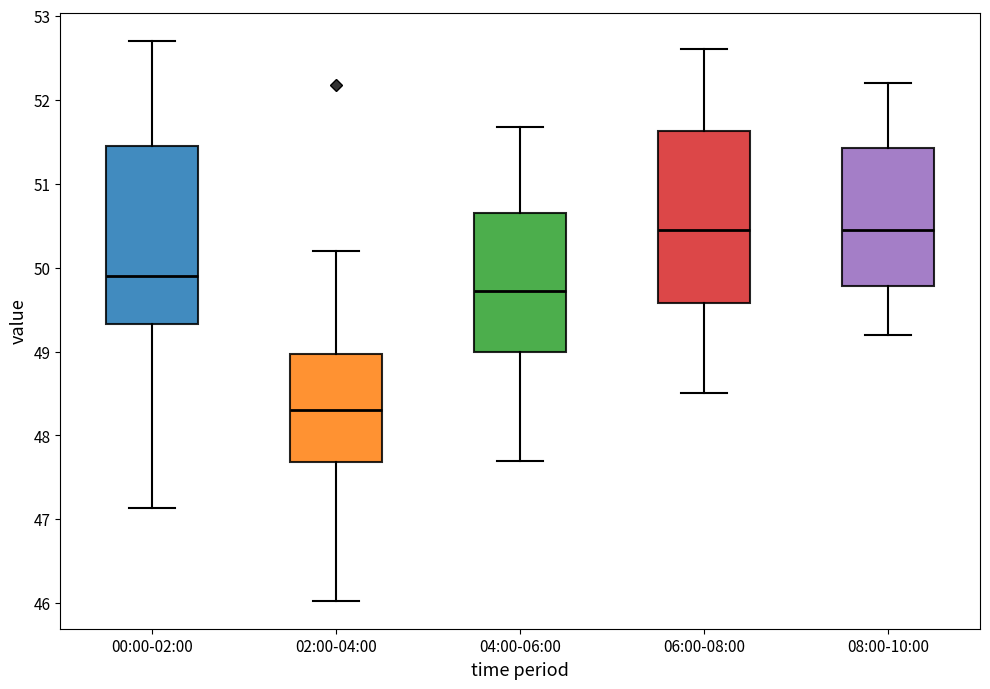

Reading left to right, read every box against the y-axis: the position of its median line, the range the box covers, and the ends of its whiskers. The values are not printed on the chart, so give them approximately, as read against the axis.

00:00-02:00: median 49.9, box 49.3 to 51.4, whiskers 47.1 to 52.7
02:00-04:00: median 48.3, box 47.7 to 49.0, whiskers 46.0 to 50.2
04:00-06:00: median 49.7, box 49.0 to 50.7, whiskers 47.7 to 51.7
06:00-08:00: median 50.5, box 49.6 to 51.6, whiskers 48.5 to 52.6
08:00-10:00: median 50.5, box 49.8 to 51.4, whiskers 49.2 to 52.2